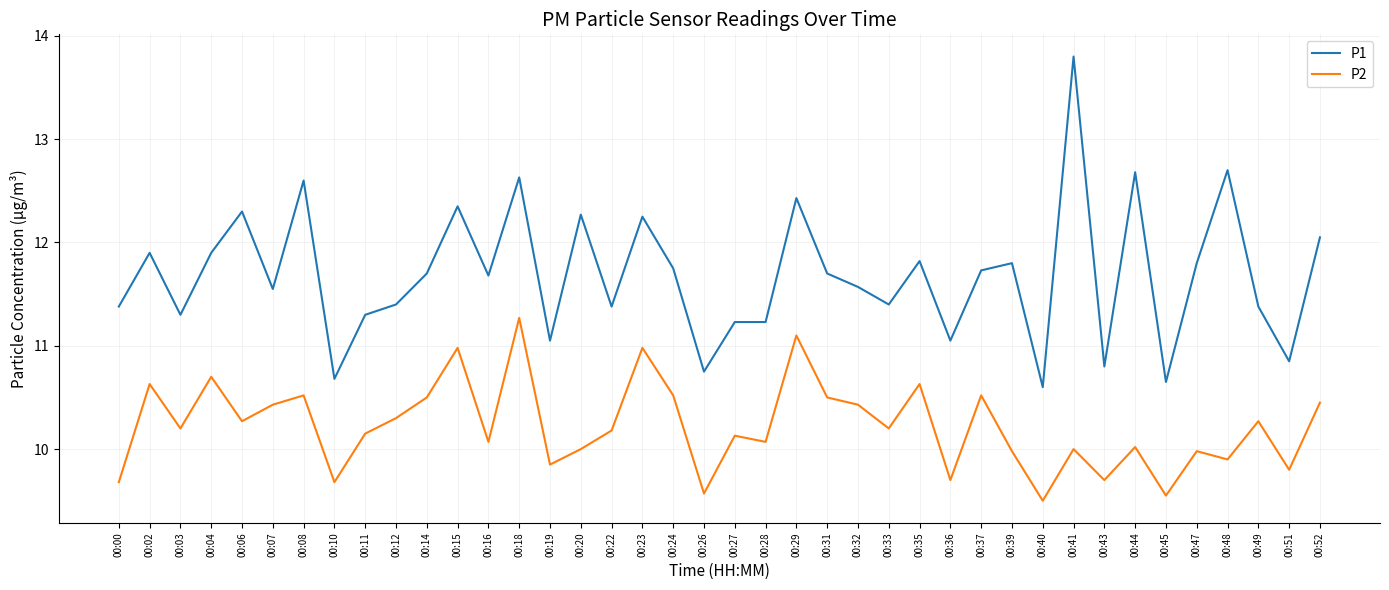

Is this an area chart (filled region under the line)?

No